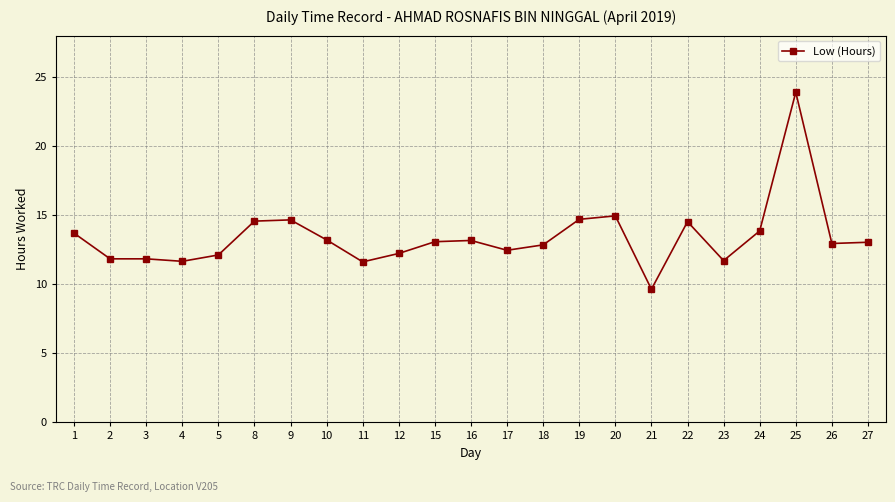

True or false: there are more than 0 points higher than both neighbors.

True